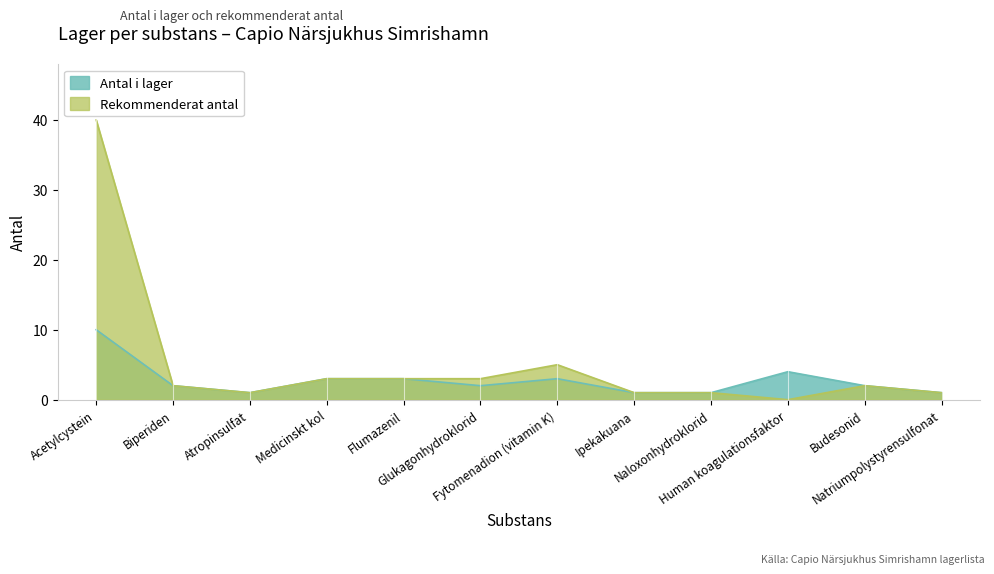

What are all the series names shown in the legend?

Antal i lager, Rekommenderat antal